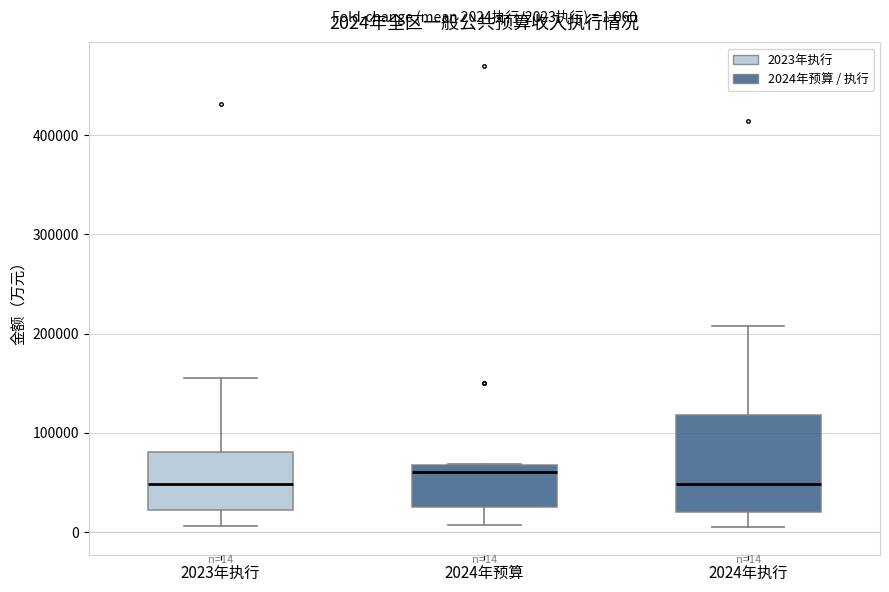

Comparing the boxes themselves (not the whiskers), which one is the tallest?

2024年执行